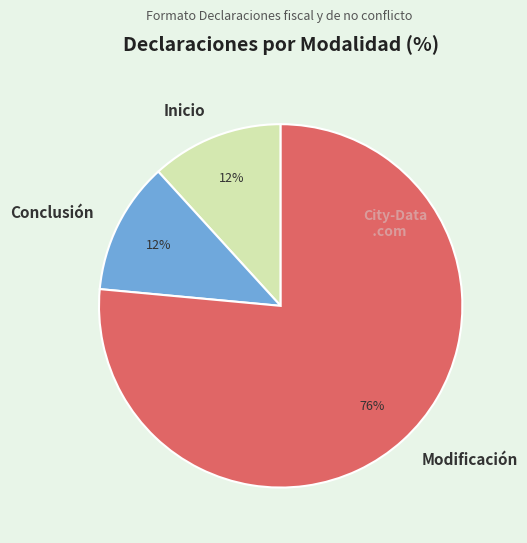

Is the sum of Conclusión and Inicio greater than half?

No